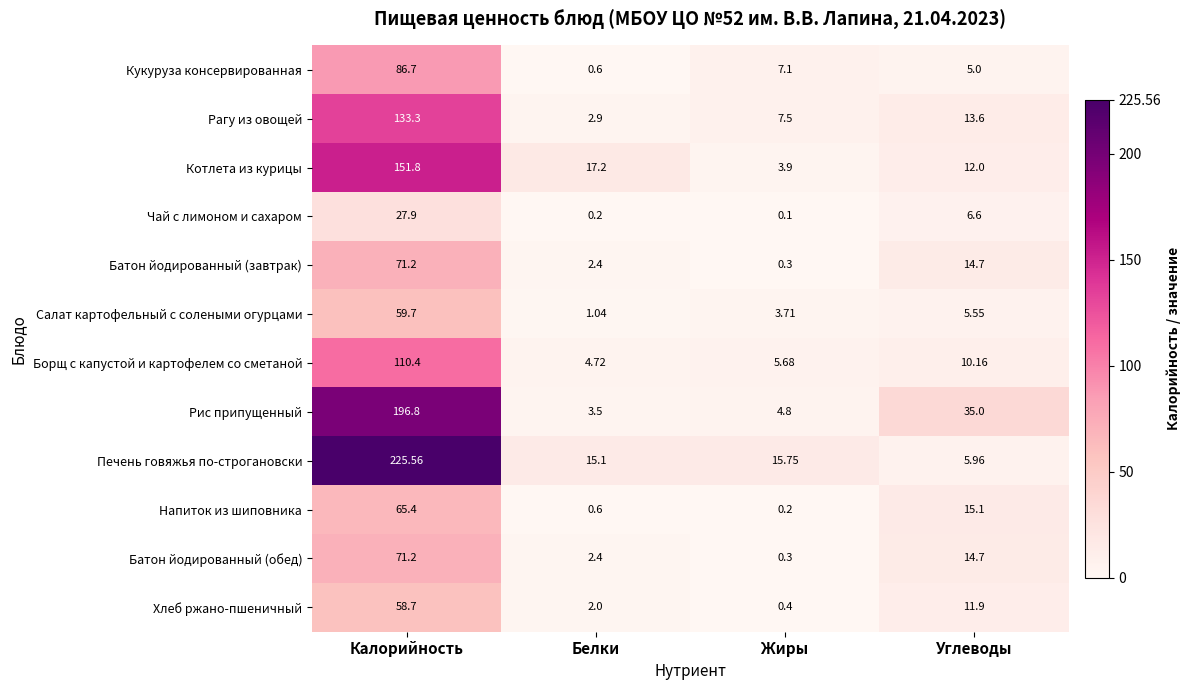

At which label is Салат картофельный с солеными огурцами closest to 30?

Углеводы